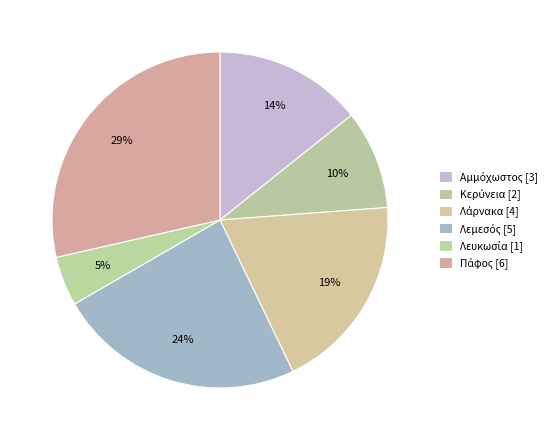

Is it true that Πάφος is 43% of the pie?

False